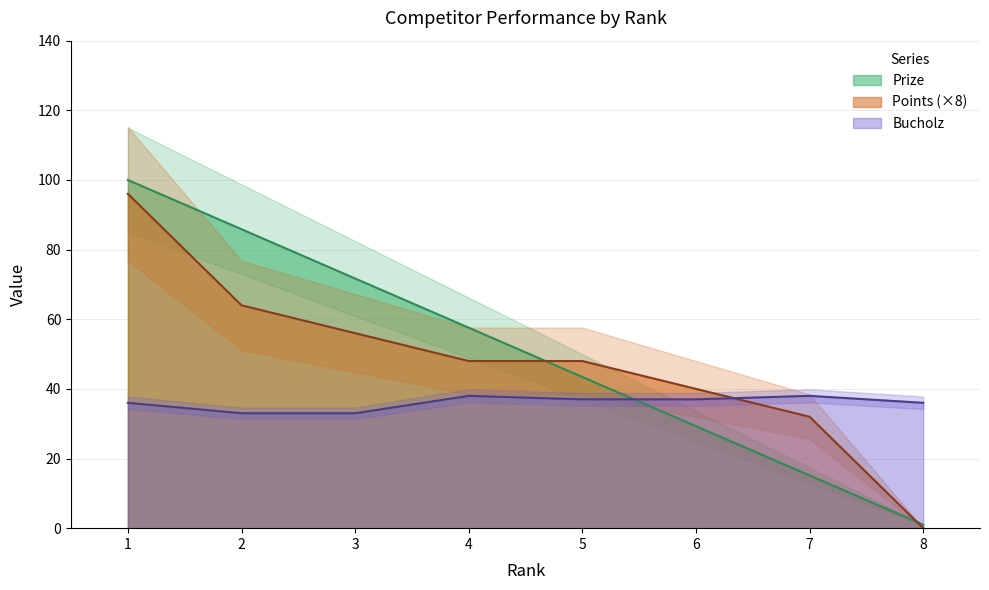

What is the difference between the maximum and minimum values in the Points series?

96.0